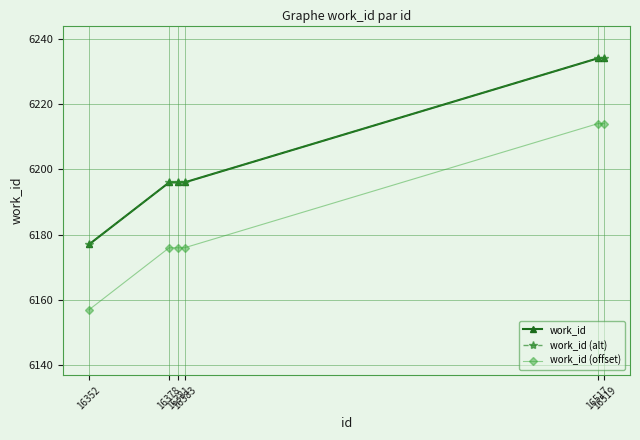

Read the work_id (offset) value at 16352, to the nearest 10.

6160